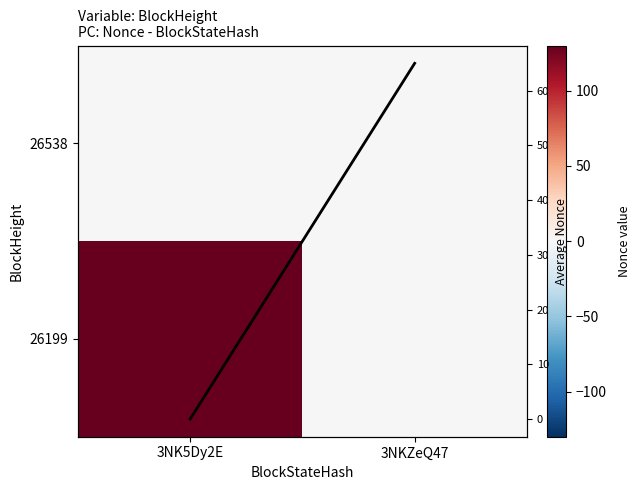

Between 3NK5Dy2E and 3NKZeQ47, which series saw the biggest shift?

26199